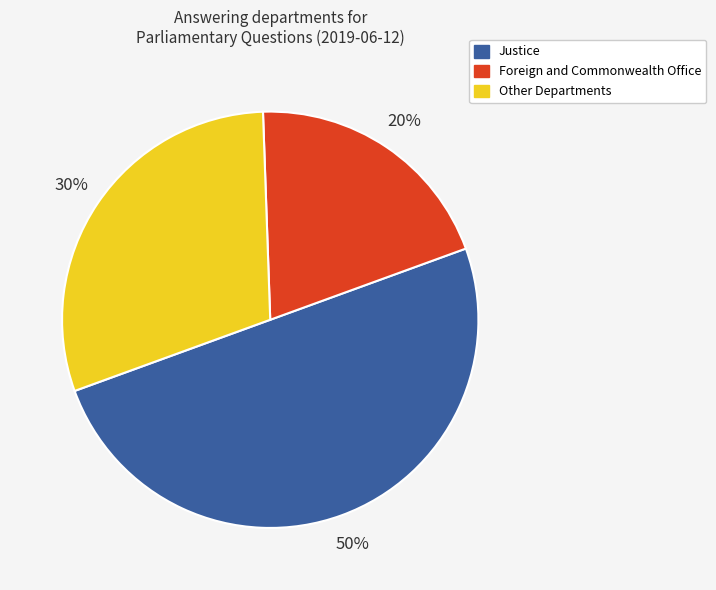

How many slices are in this pie chart?

3